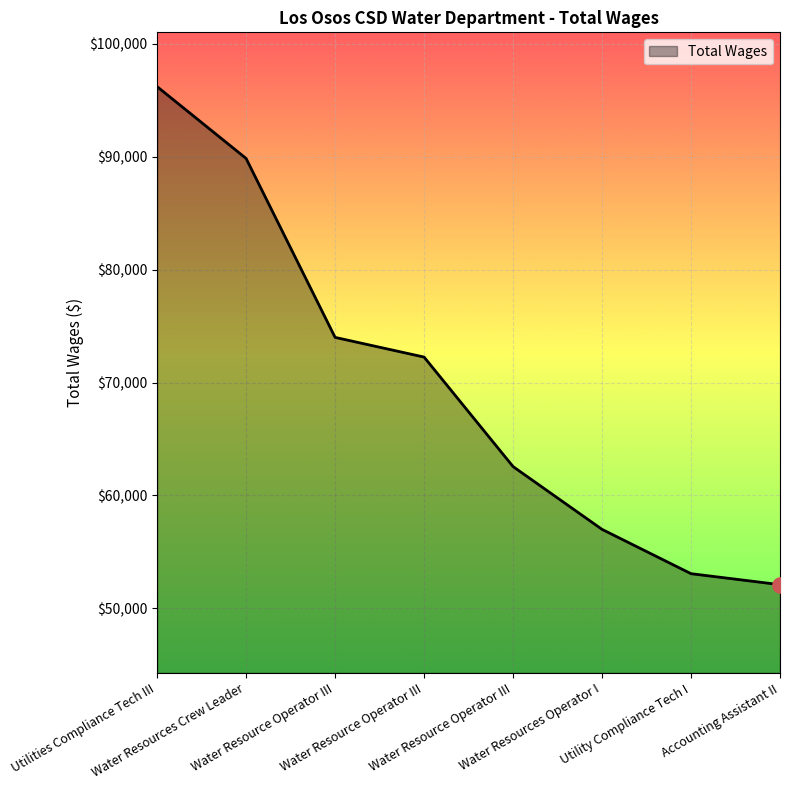

How many lines are shown in the chart?

1